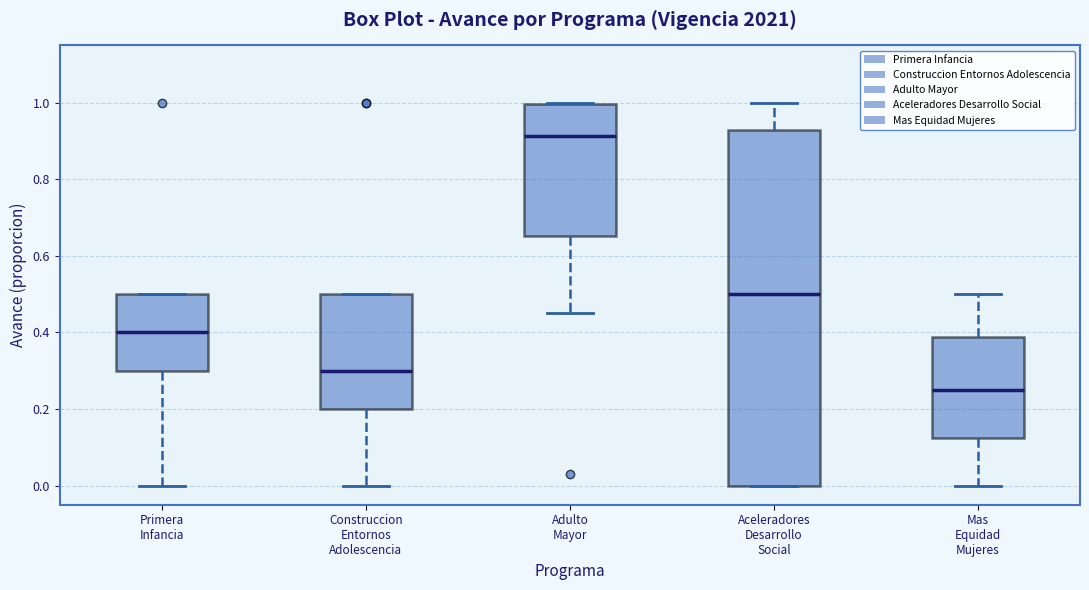

Which box has the highest median line?

Adulto Mayor